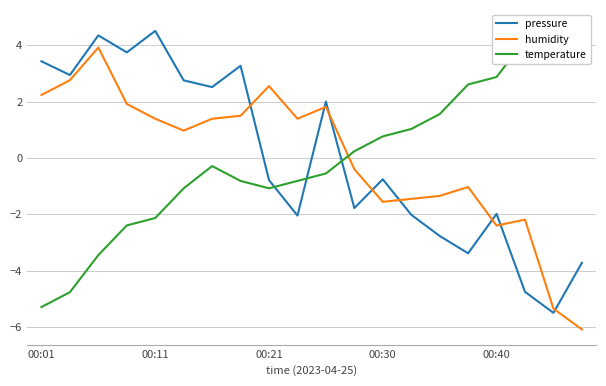

At which label does pressure first exceed 0?

00:01